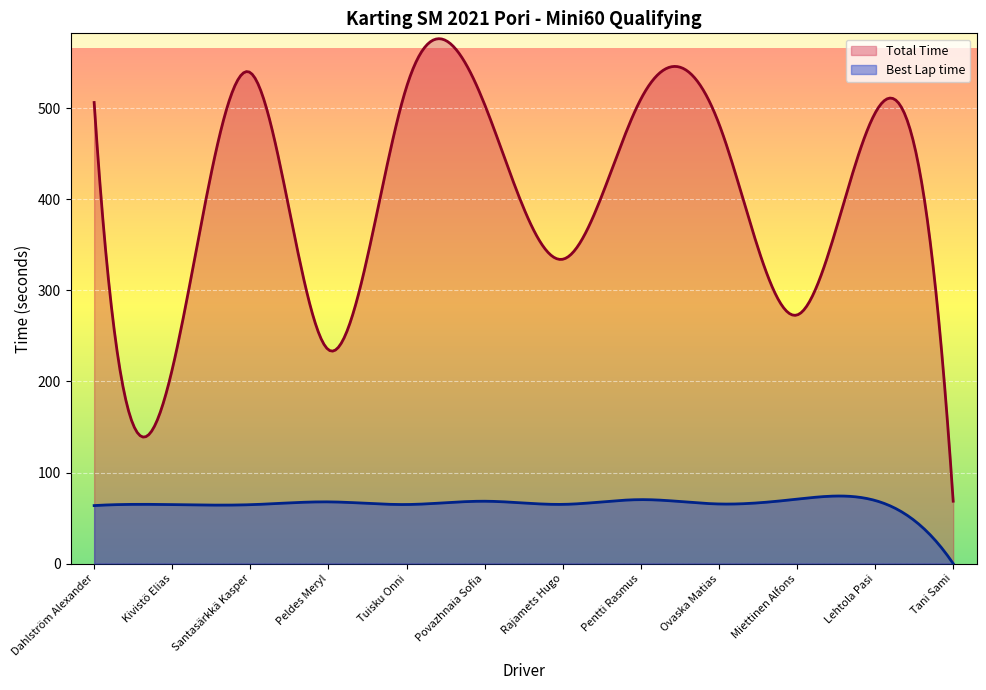

What is the sum of all Total Time values?

119762.9